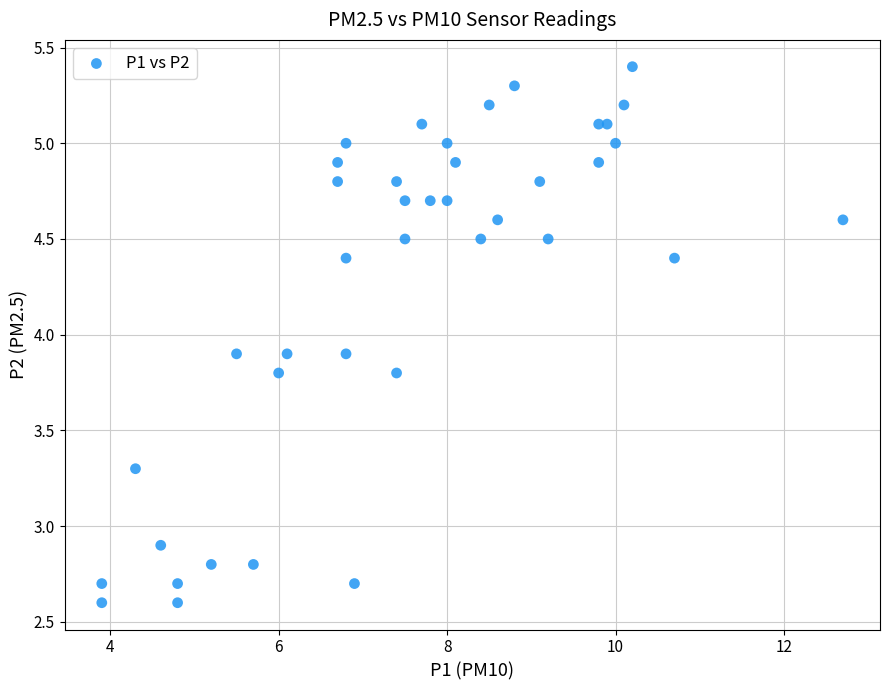

What is the range of X values (max minus min)?

8.8